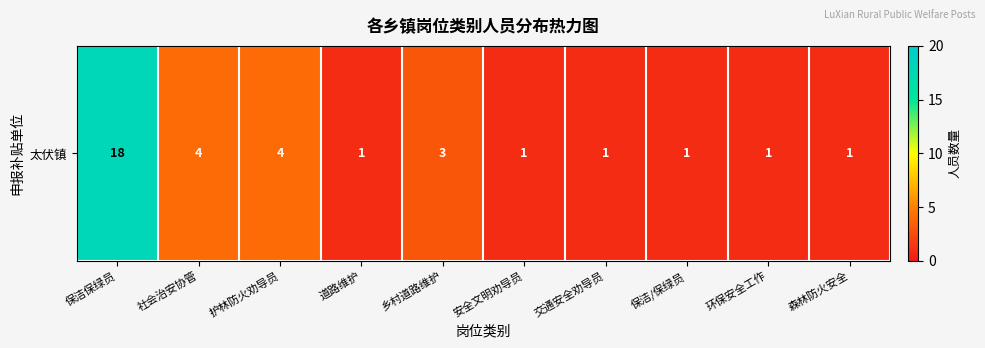

Rank the categories by value from lowest to highest.

道路维护, 安全文明劝导员, 交通安全劝导员, 保洁/保绿员, 环保安全工作, 森林防火安全, 乡村道路维护, 社会治安协管, 护林防火劝导员, 保洁保绿员